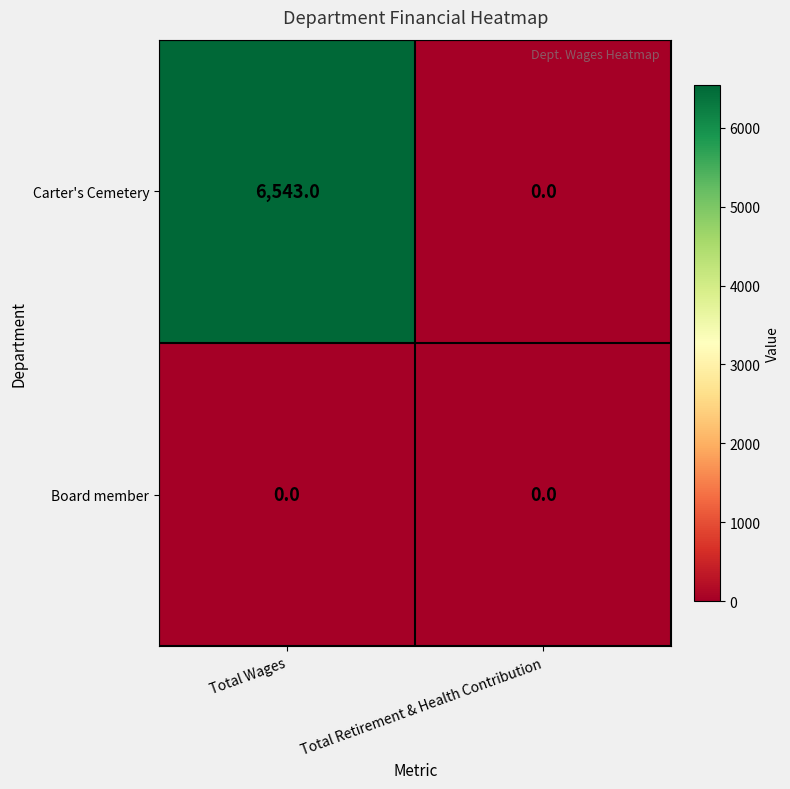

Which series changed the most between Total Wages and Total Retirement & Health Contribution?

Carter's Cemetery